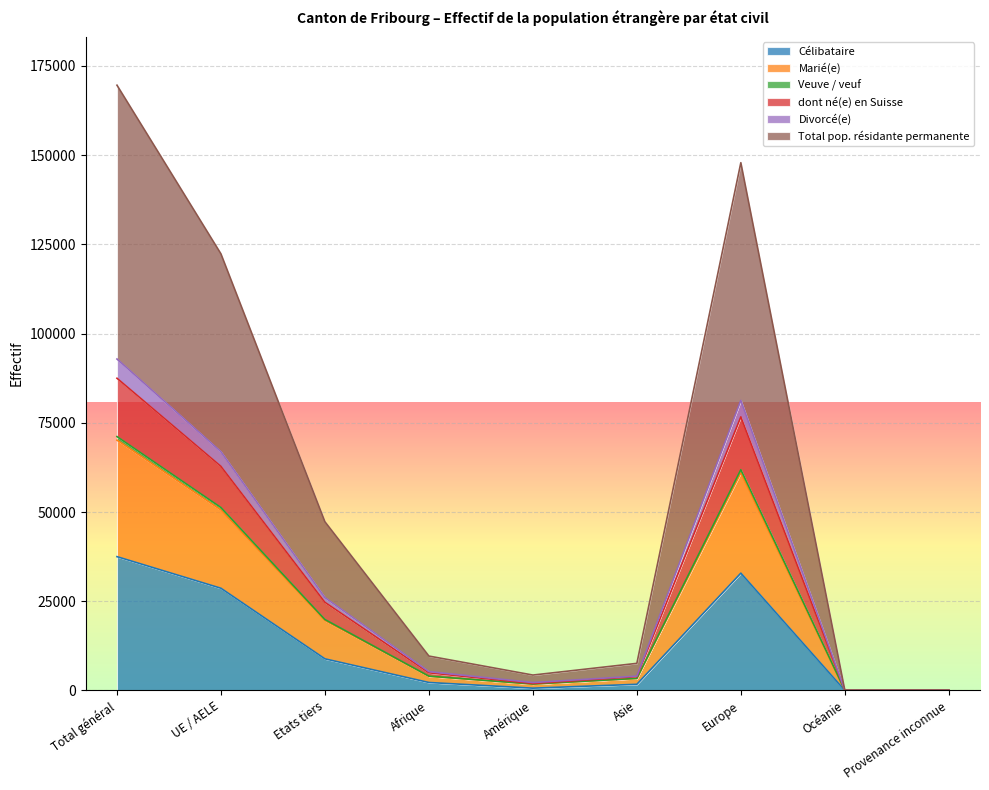

What is the maximum value for Célibataire?

37495